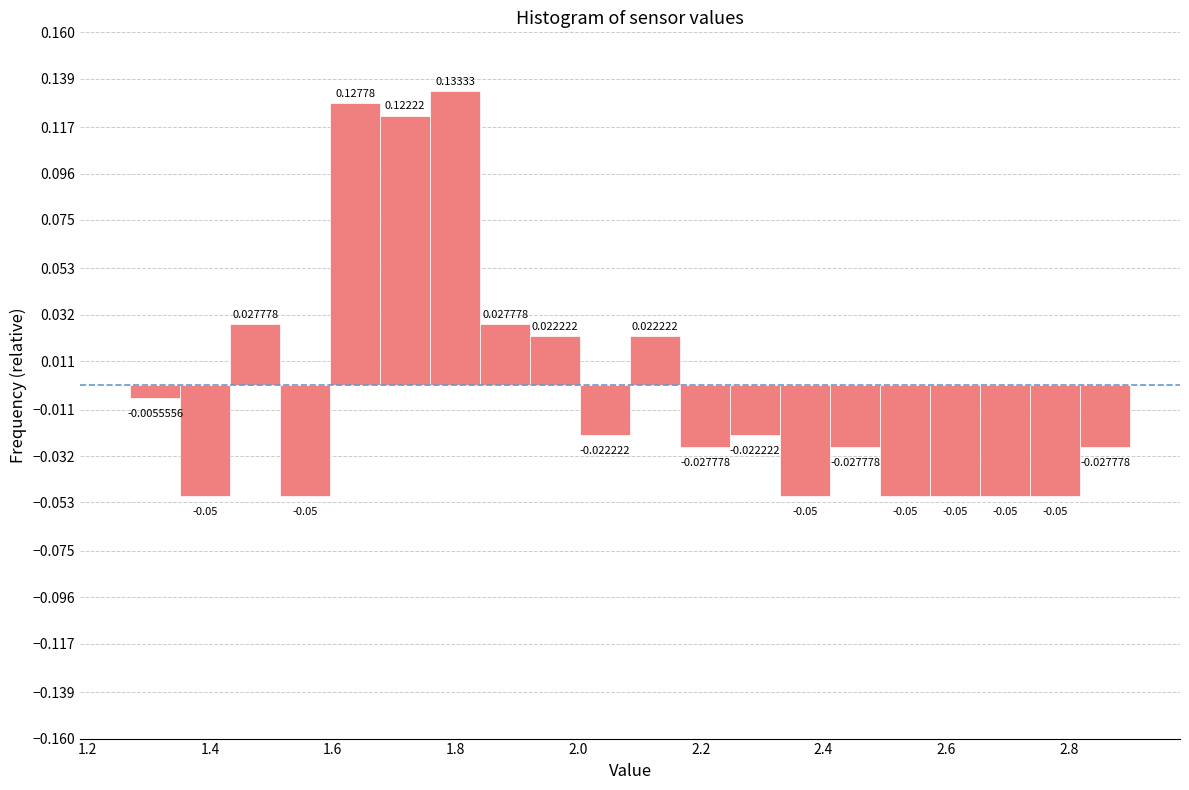

How tall is the bar that spans 1.44 to 1.52 on the x-axis? The bar edges are not printed on the chart, so give them approximately, as read against the axis.

0.0277778